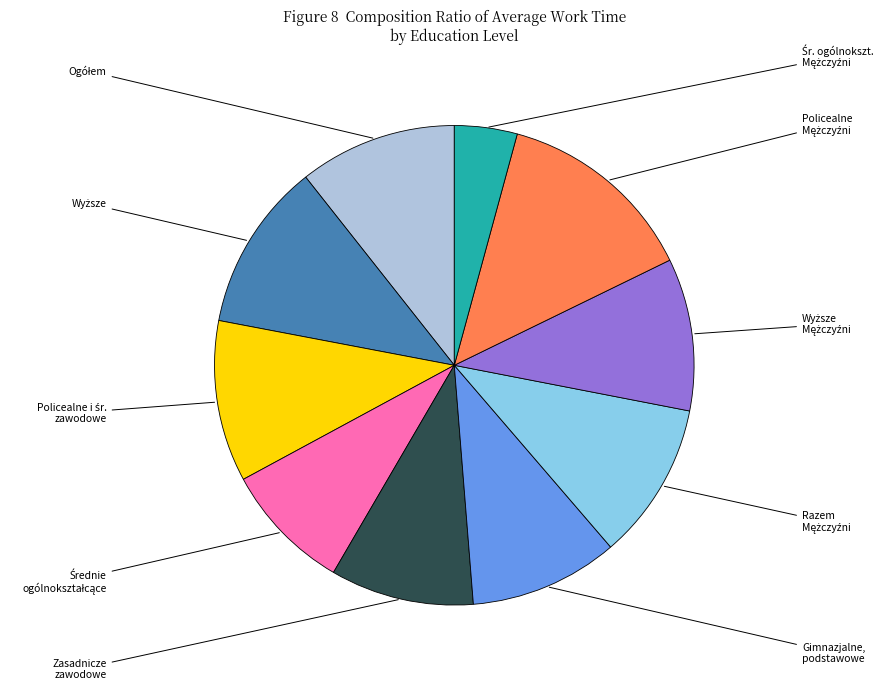

To the nearest percent, what is the average slice percentage?

10%